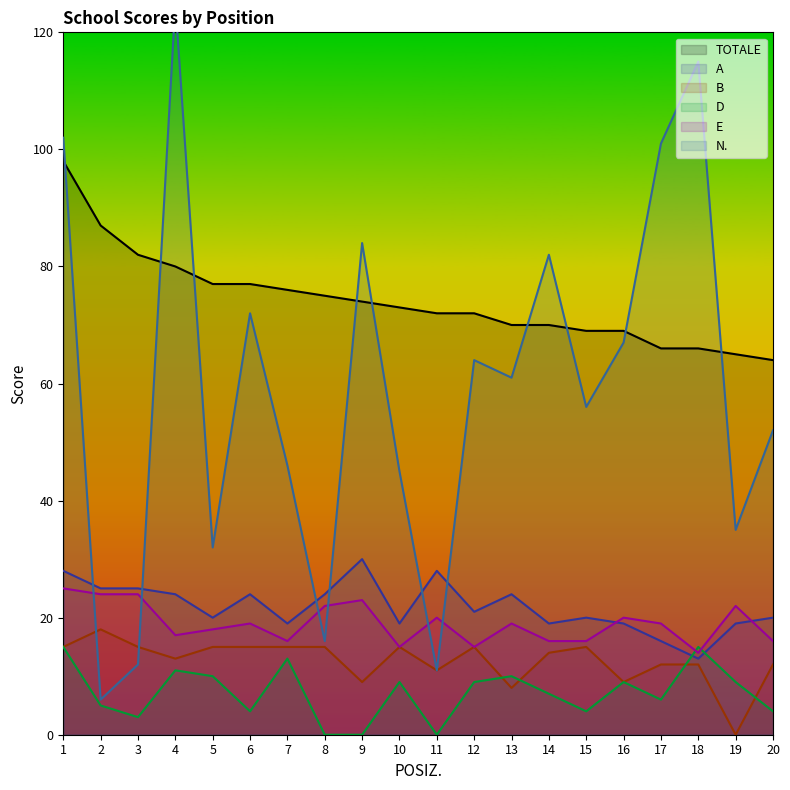

Is the value of B at 6 greater than the value of A at 10?

No